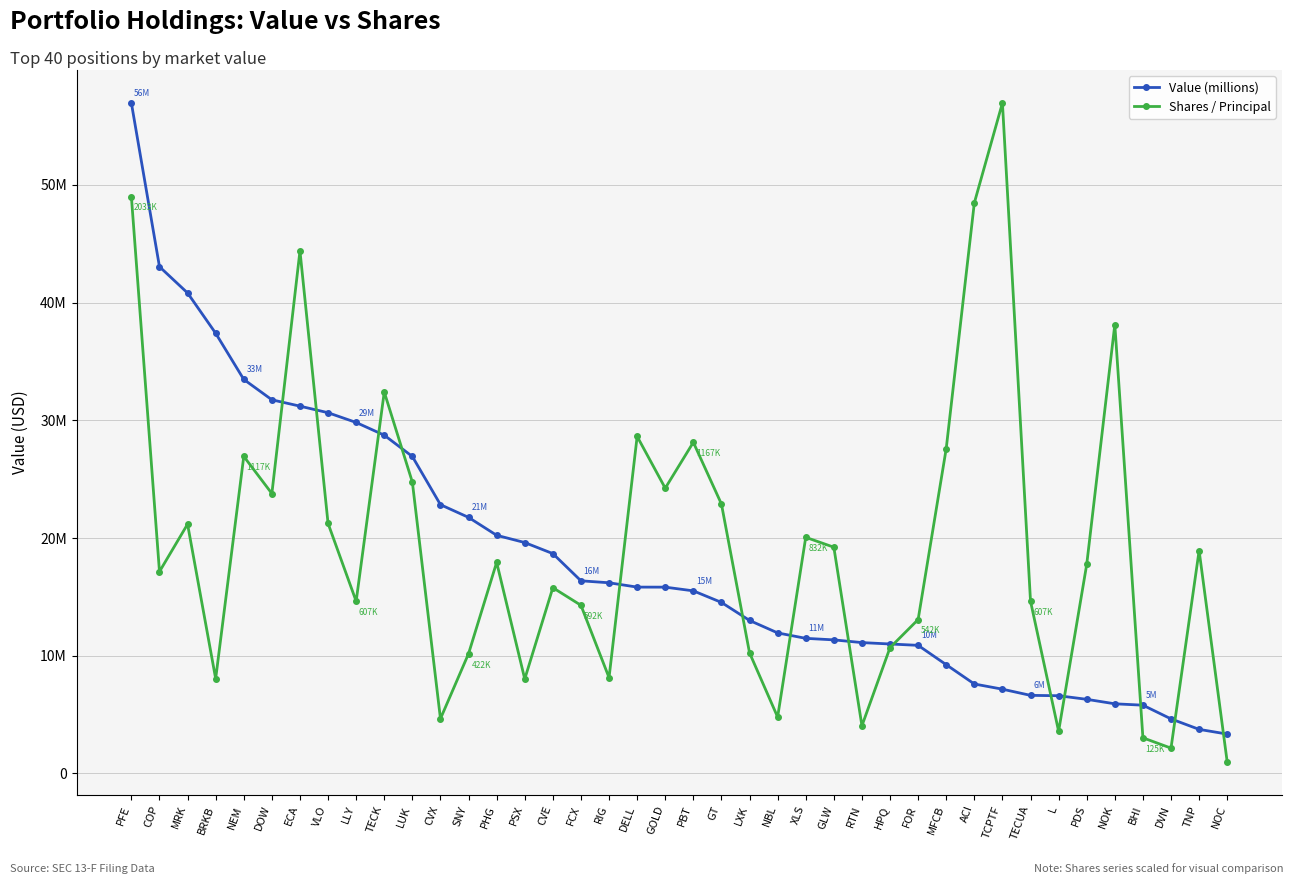

At which category is the sum across all series the highest?

PFE